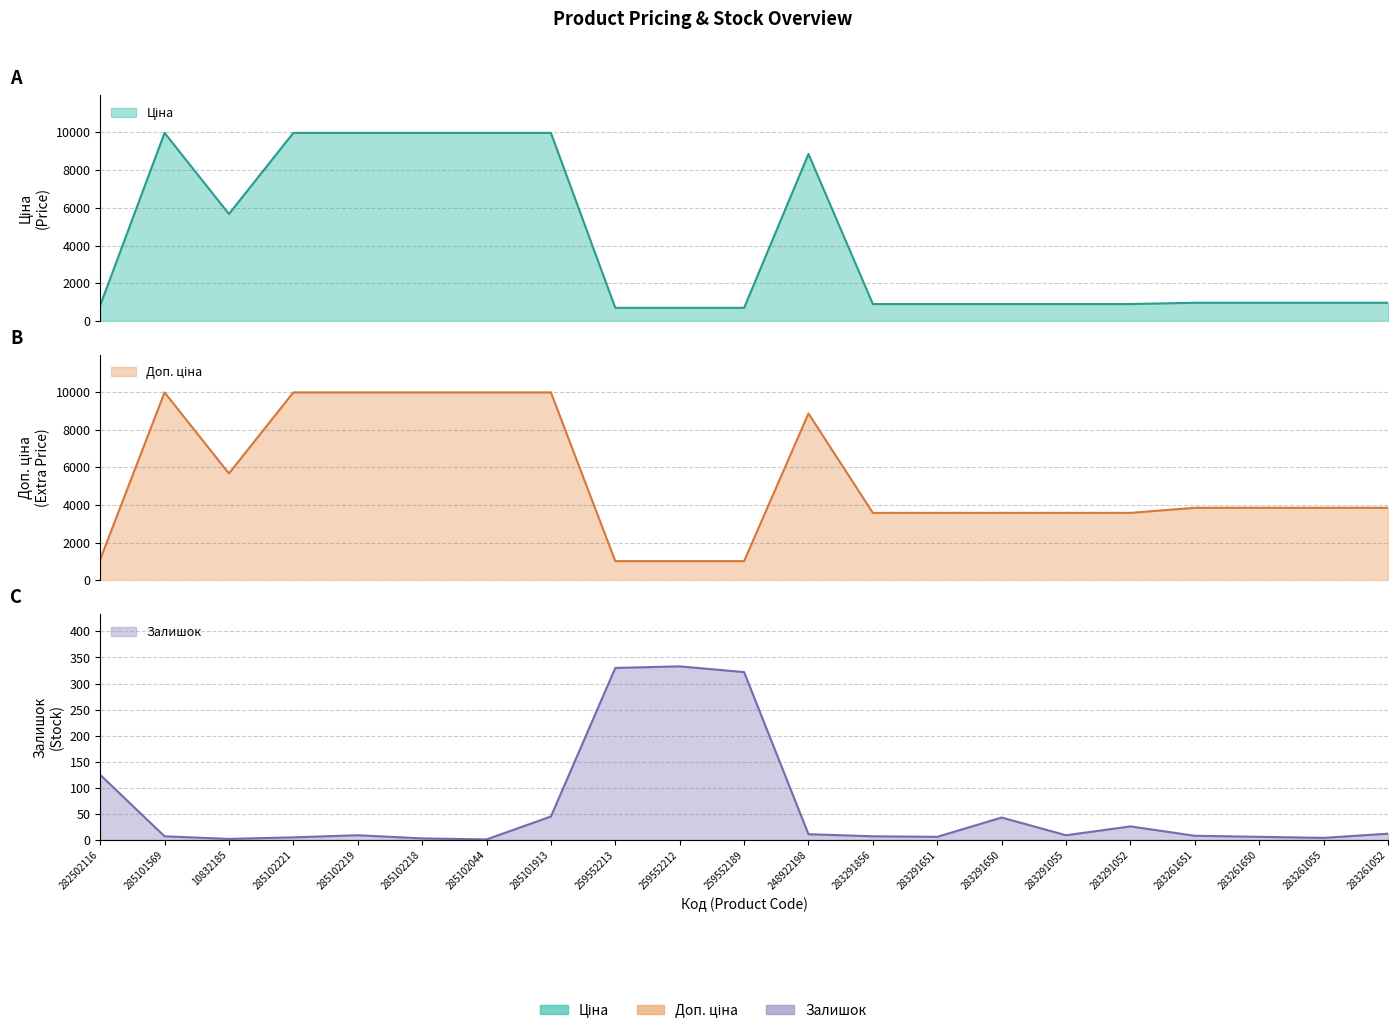

What is the difference between the Доп. ціна values at 285102044 and 248922198?

1118.3